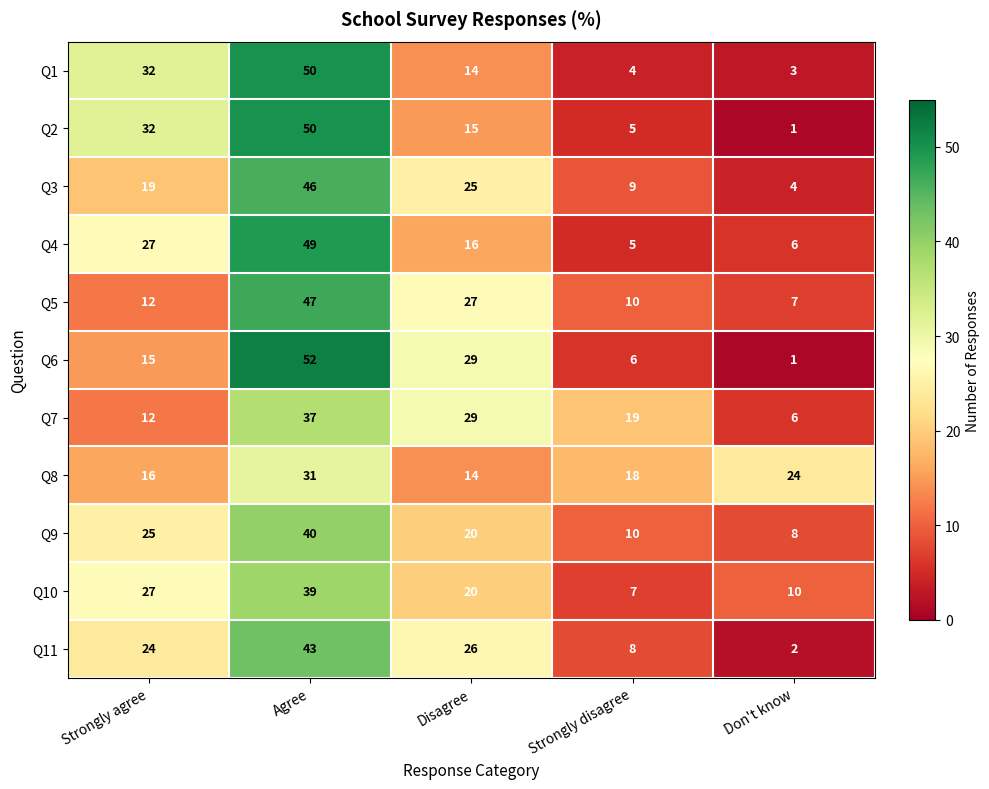

The value of Q4 at Agree is 13. True or false?

False